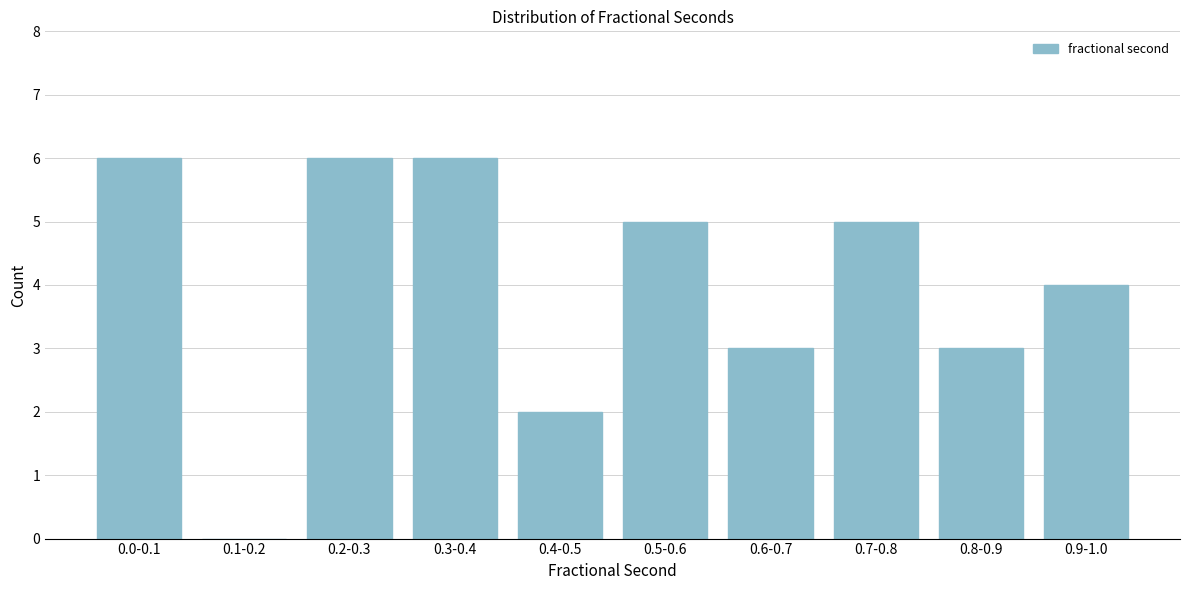

Reading left to right, extract all data points from this chart.

0.0-0.1=6	0.1-0.2=0	0.2-0.3=6	0.3-0.4=6	0.4-0.5=2	0.5-0.6=5	0.6-0.7=3	0.7-0.8=5	0.8-0.9=3	0.9-1.0=4